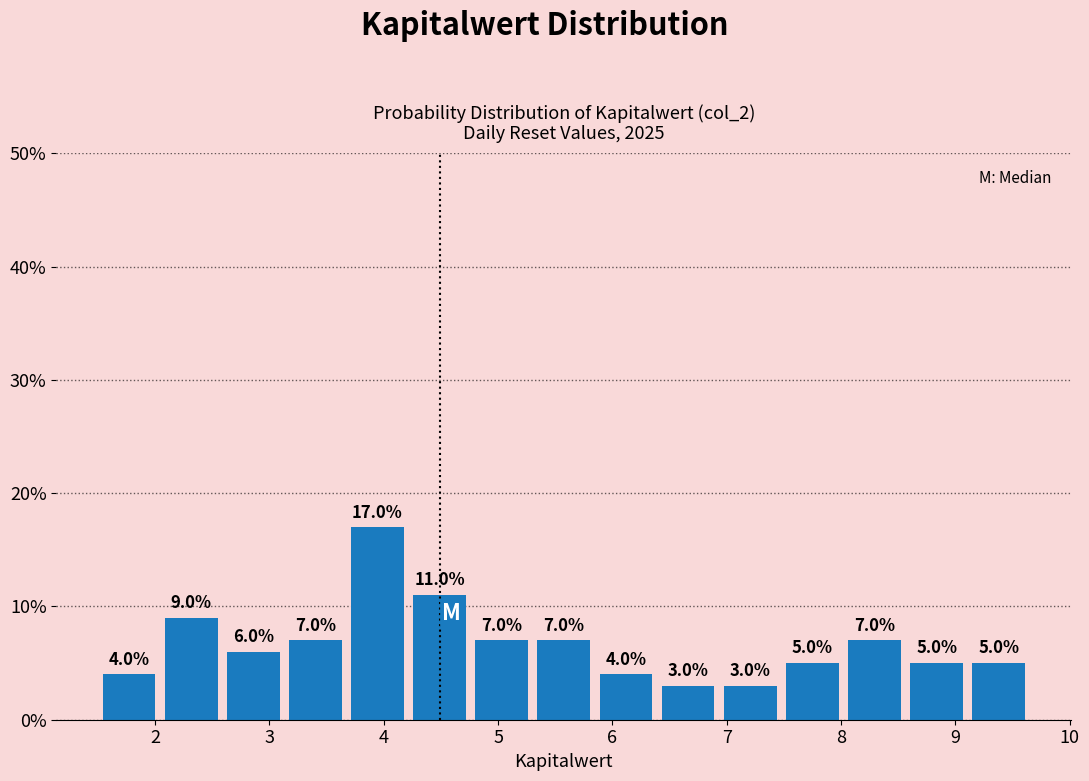

How tall is the bar that spans 8.6 to 9.1 on the x-axis? The bar edges are not printed on the chart, so give them approximately, as read against the axis.

5.0